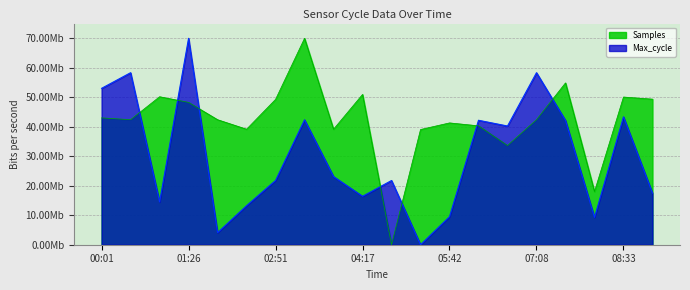

At which category is the sum across all series the highest?

01:26